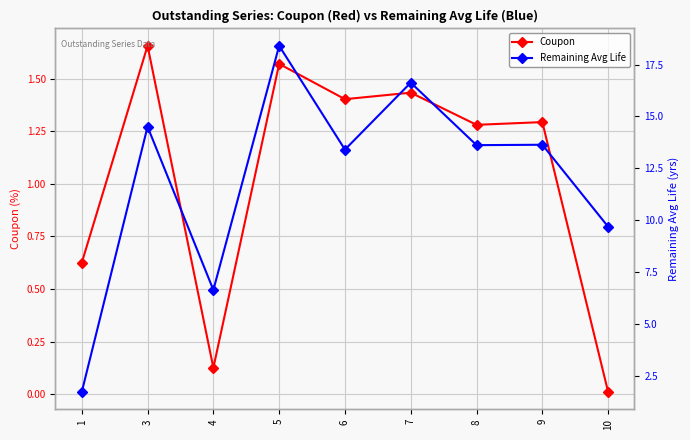

Is this an area chart (filled region under the line)?

No